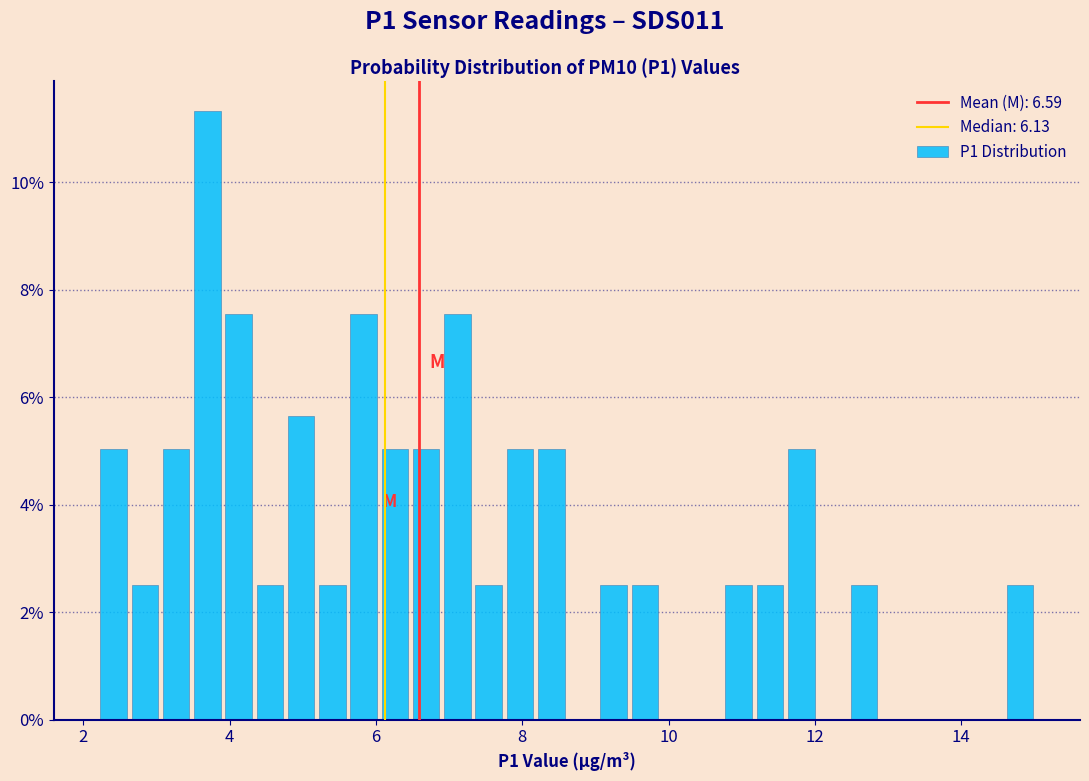

Around what value on the x-axis is the tallest bar? Give the approximate position of its centre, as read against the axis.

3.6